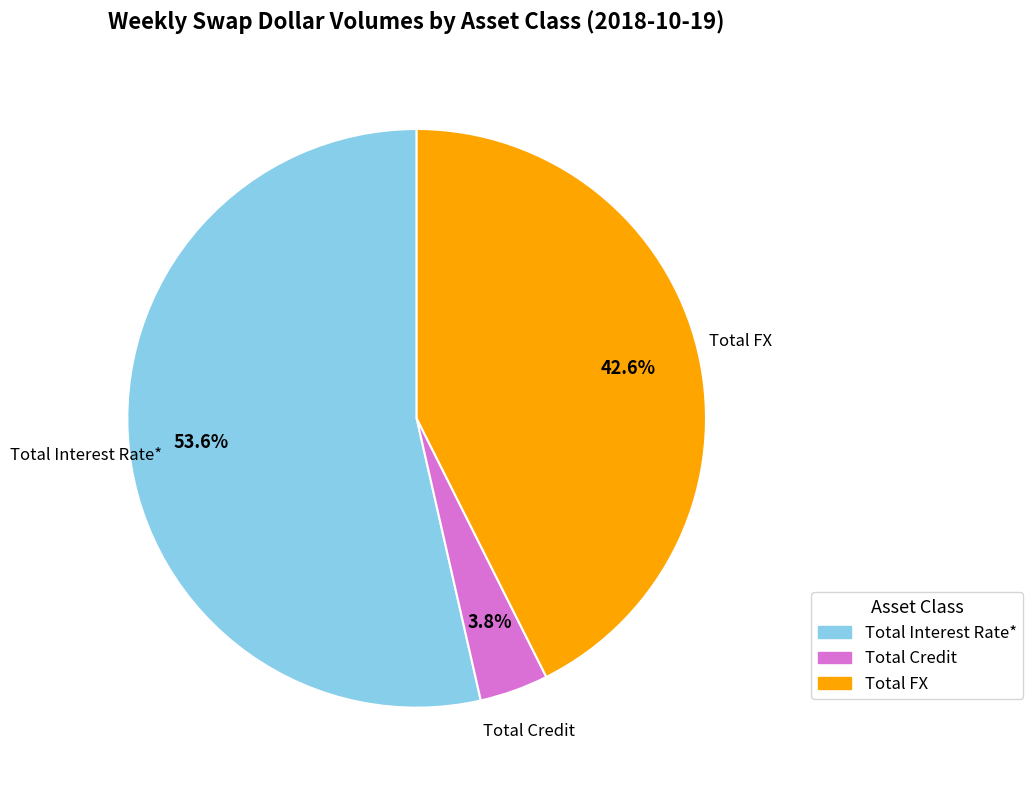

Which category accounts for the majority?

Total Interest Rate*